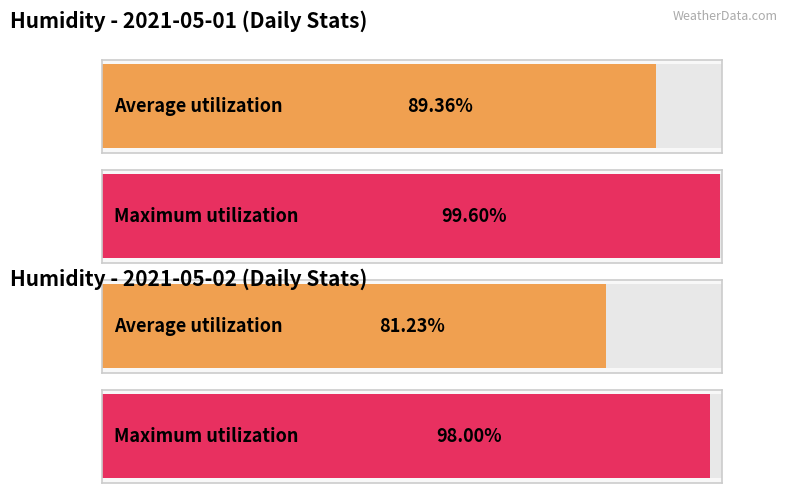

The Average utilization series shows 107.3 at 13:00. True or false?

False